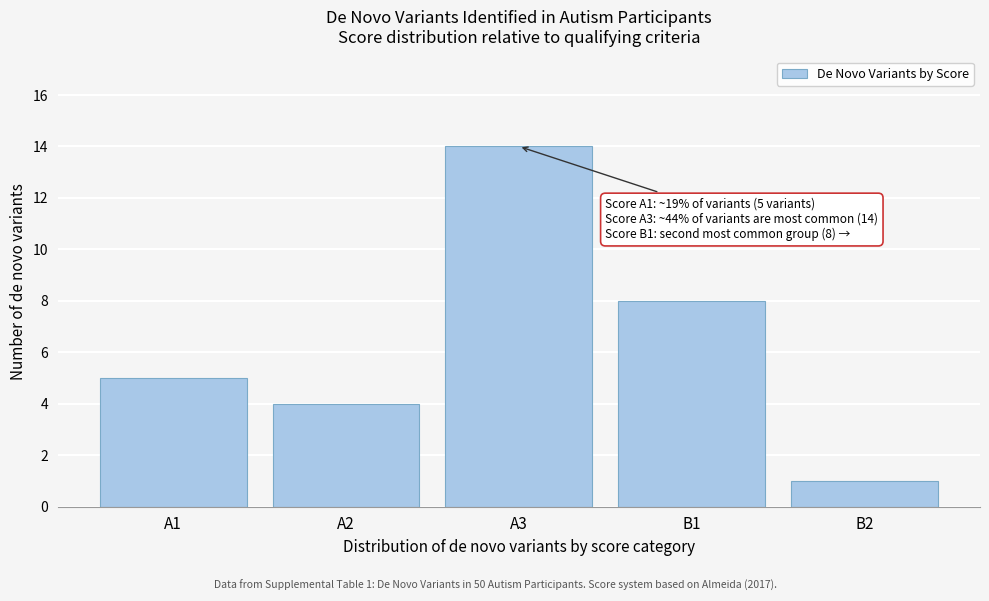

Reading left to right, what are all the values shown in this chart?

A1=5	A2=4	A3=14	B1=8	B2=1